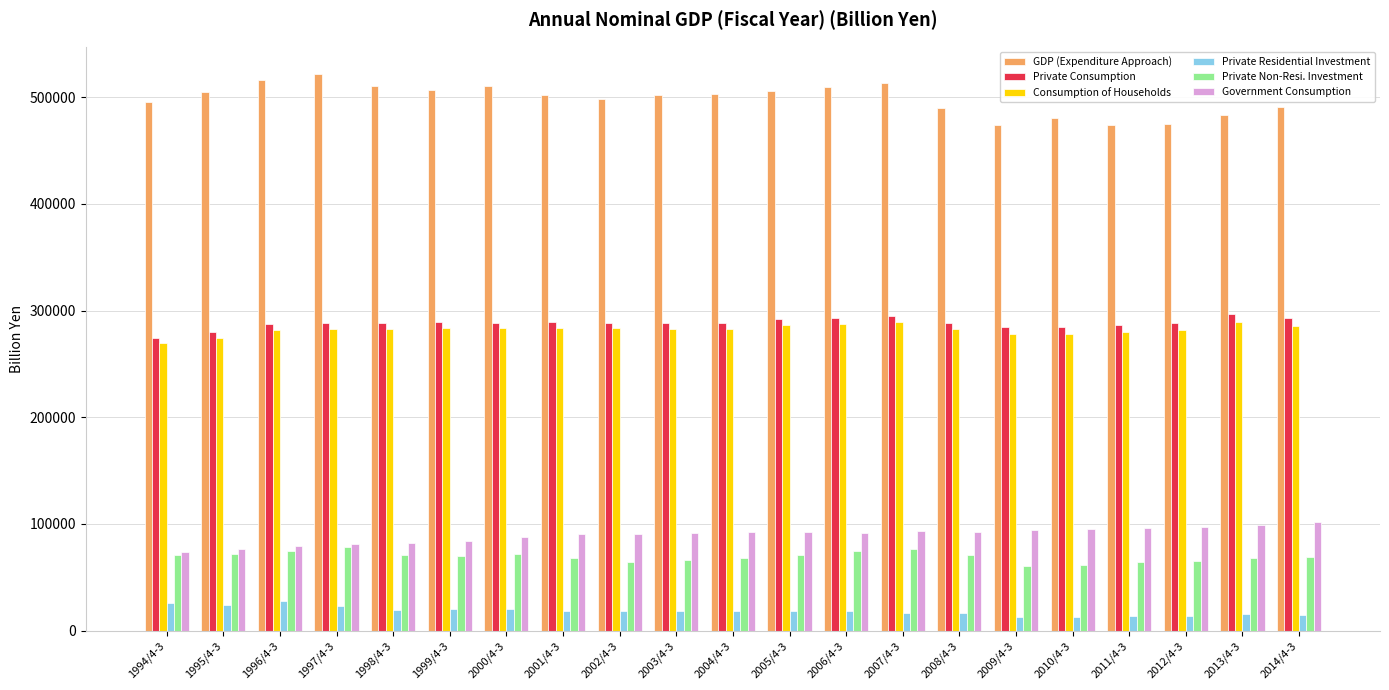

What is the maximum value for GDP (Expenditure Approach)?

521295.4